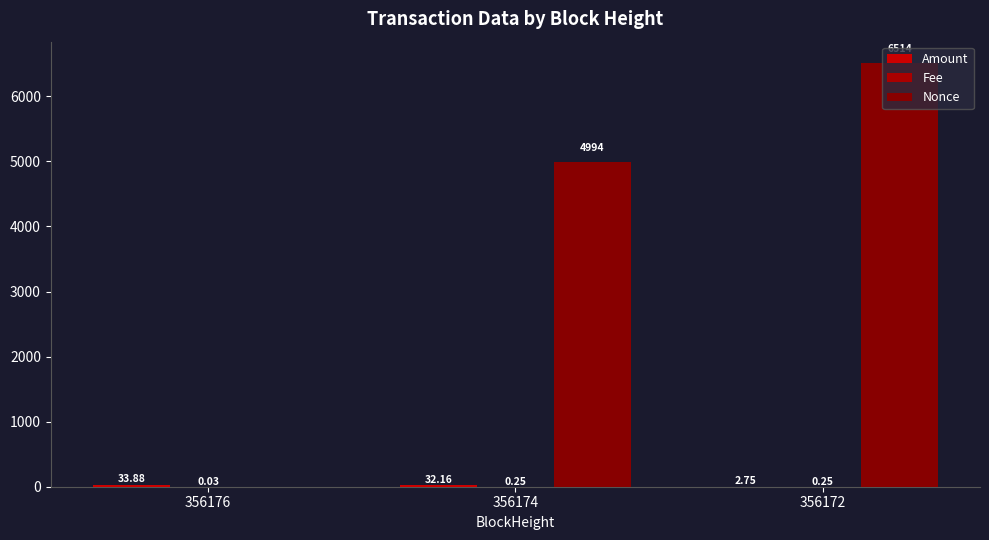

Are the bars grouped side by side (vs. stacked)?

Yes